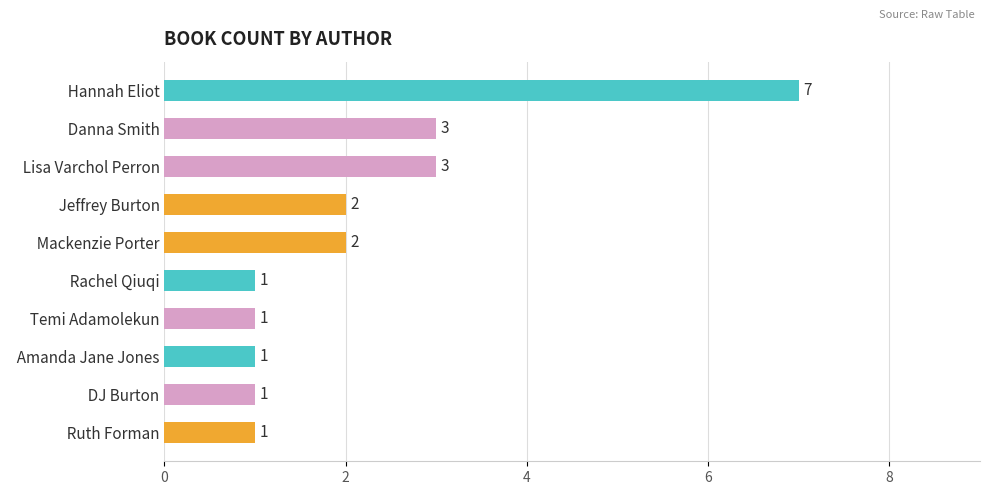

Is it true that the value at   Lisa Varchol Perron is 4?

False